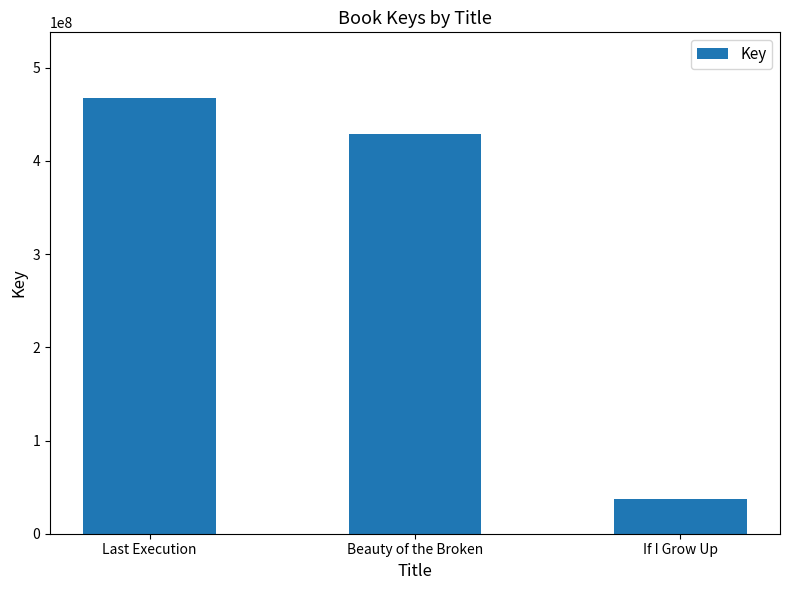

Reading left to right, extract all data points from this chart.

467706182	428601363	37293750